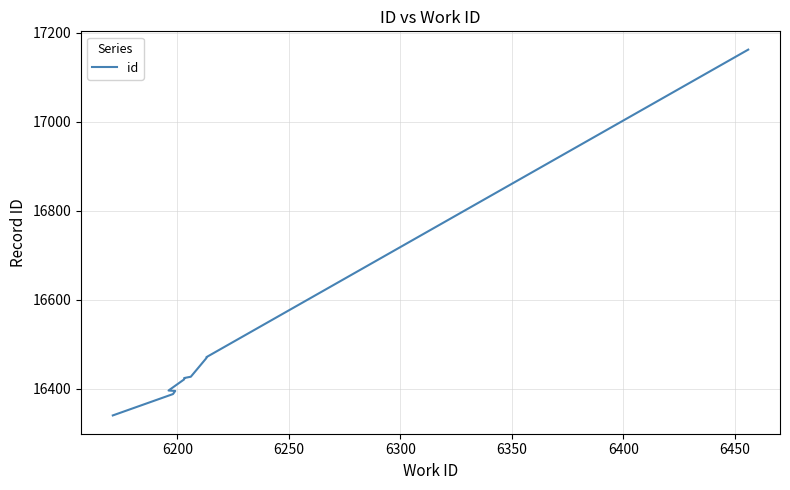

What is the maximum value shown in the chart?

17162